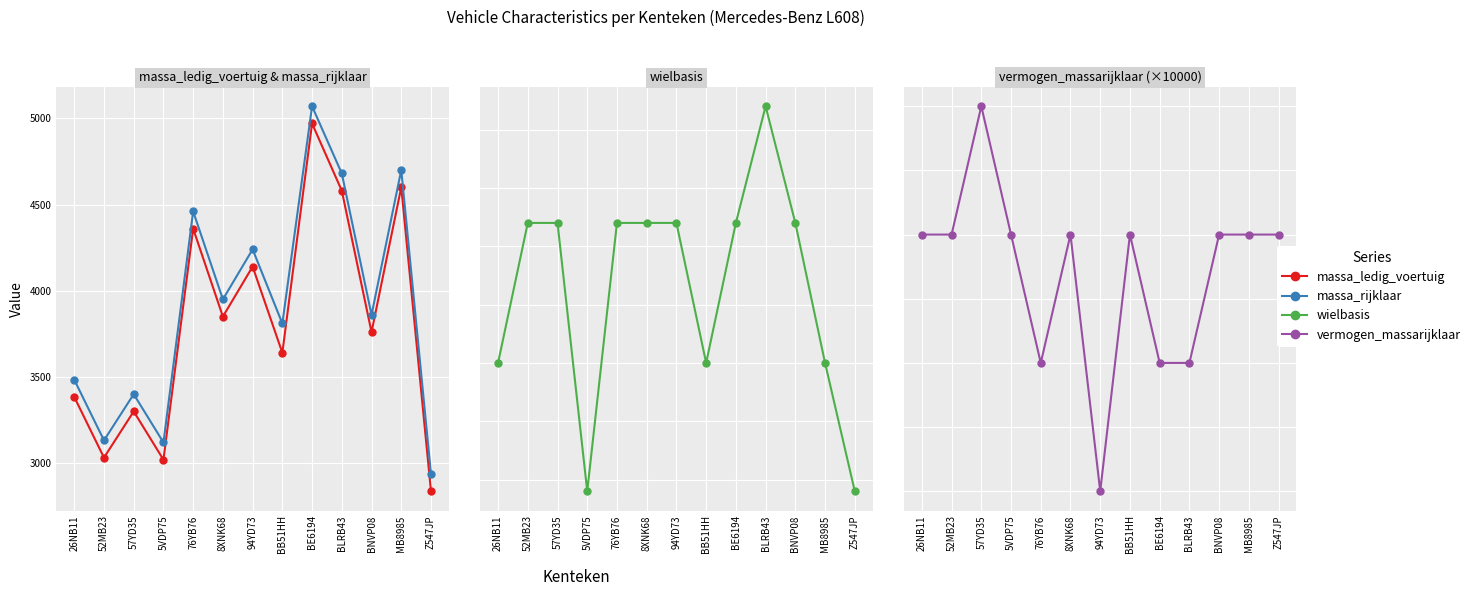

Reading right to left, extract all data points from this chart.

massa_ledig_voertuig: 2837	4600	3760	4580	4970	3640	4140	3850	4360	3020	3300	3032	3384
massa_rijklaar: 2937	4700	3860	4680	5070	3810	4240	3950	4460	3120	3400	3132	3484
wielbasis: 295	350	410	460	410	350	410	410	410	295	410	410	350
vermogen_massarijklaar: 200	200	200	100	100	200	0	200	100	200	300	200	200